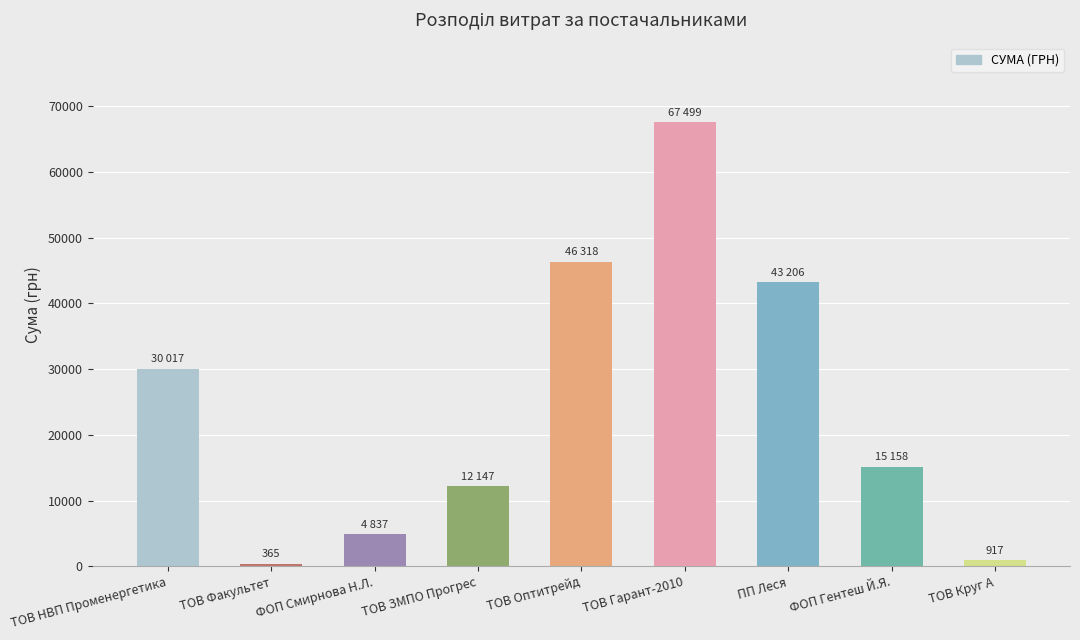

What is the greatest value displayed?

67499.4